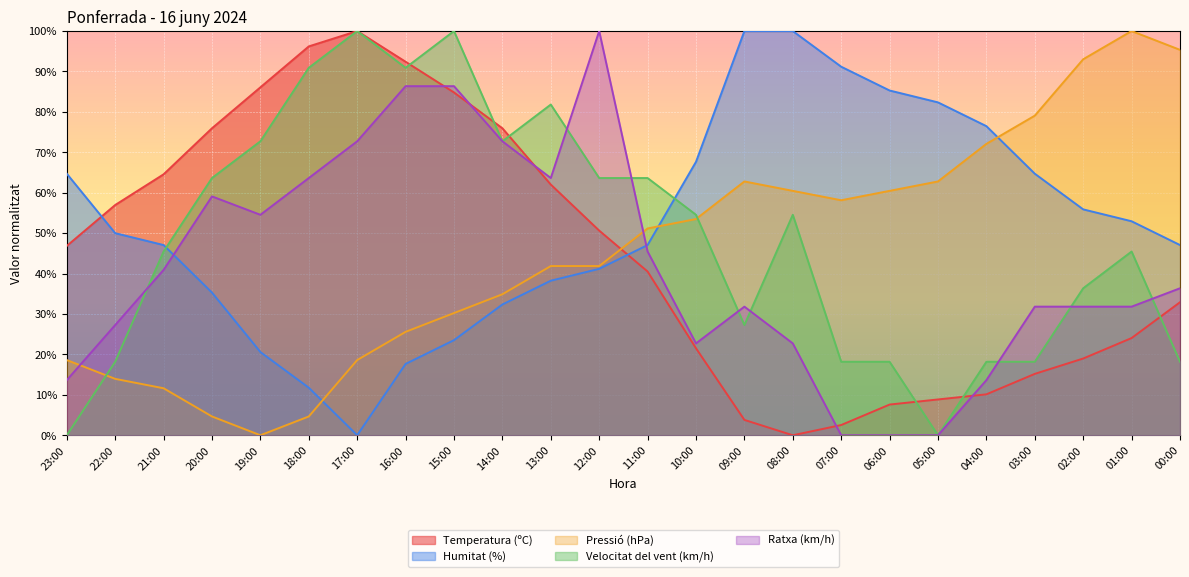

List the series in order of their peak value, lowest first.

Temperatura (ºC), Humitat (%), Pressió (hPa), Velocitat del vent (km/h), Ratxa (km/h)